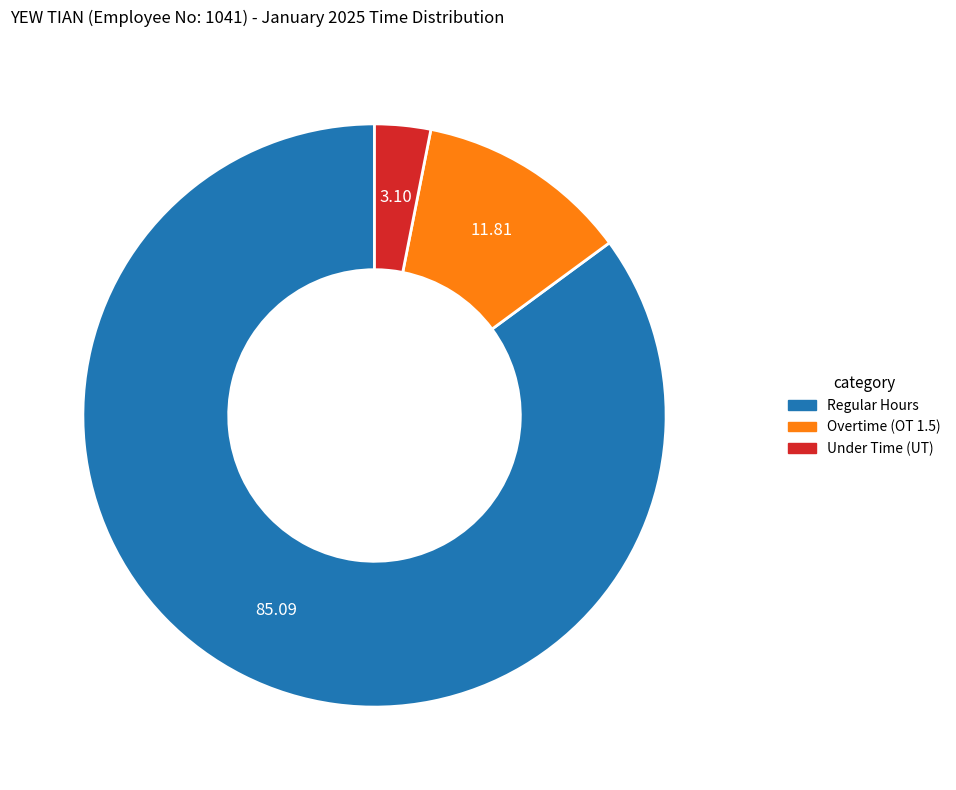

Is there any slice that represents more than half of the pie?

Yes